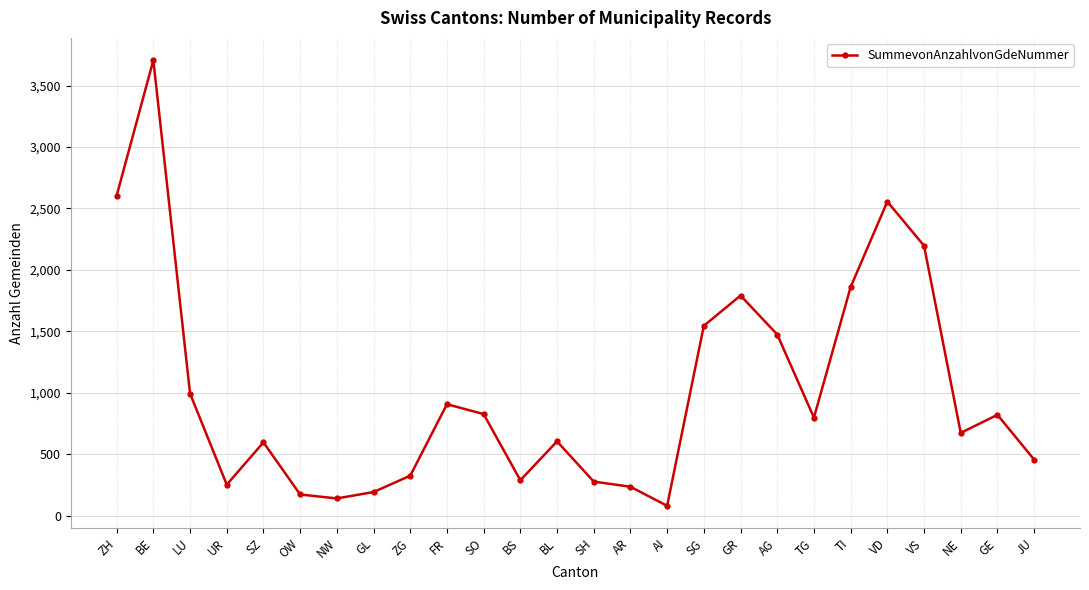

How many points are higher than both their immediate neighbors (excluding endpoints)?

7